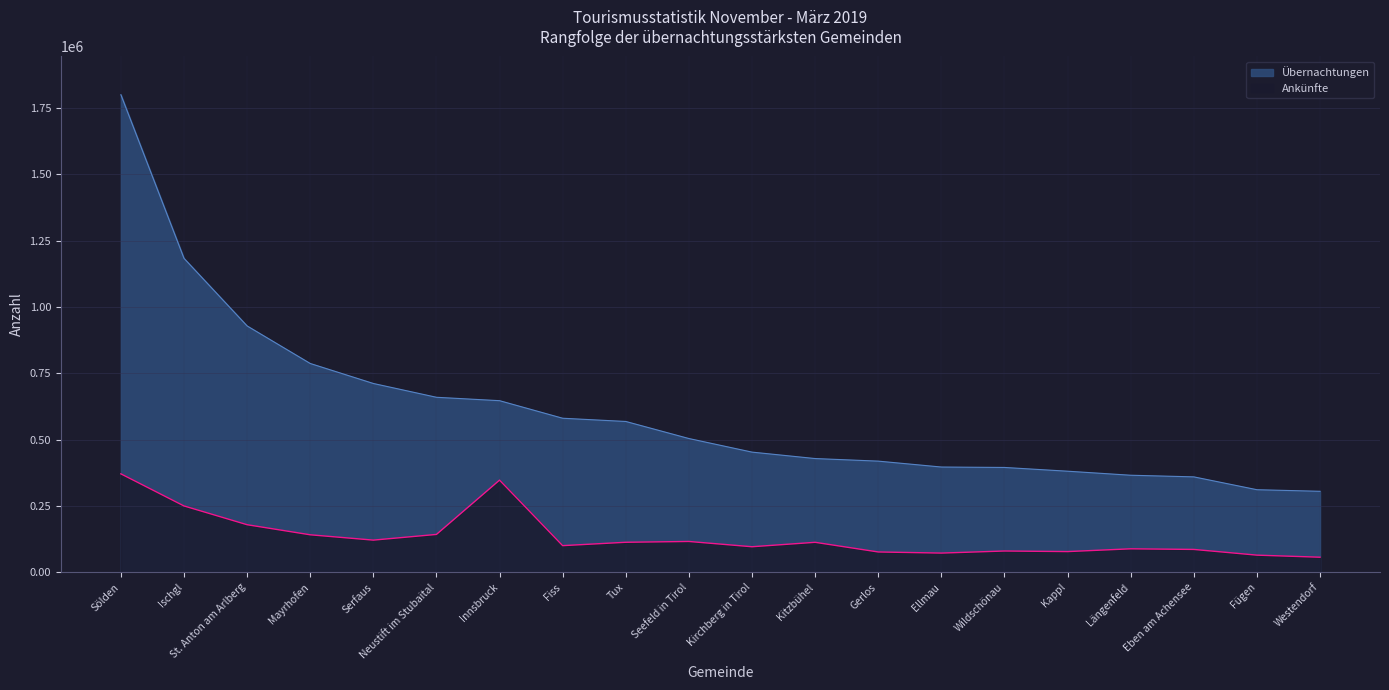

What is the difference between the maximum and minimum values in the Übernachtungen series?

1494180